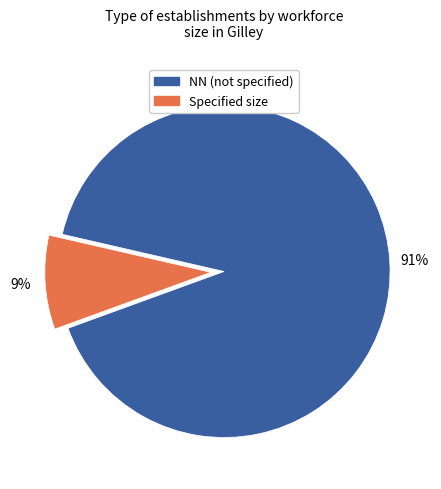

To the nearest percent, what is the average slice percentage?

50%